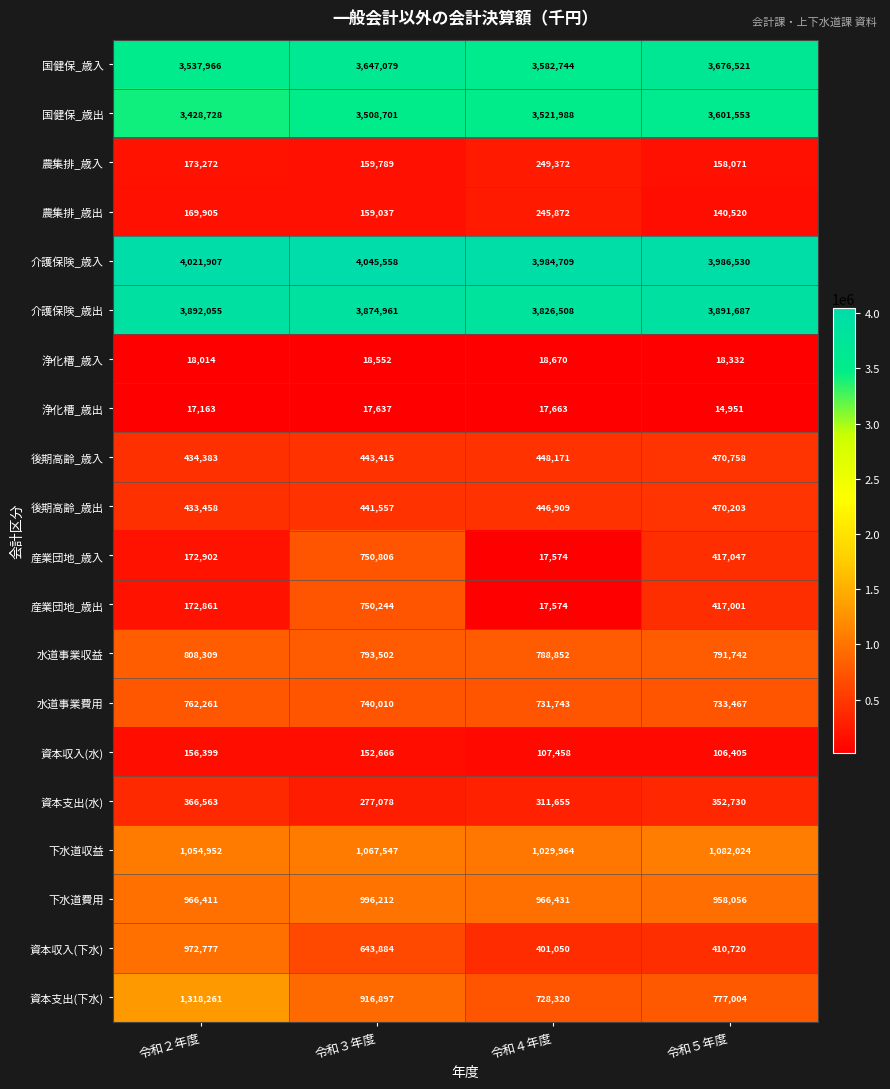

Which series has the largest range (max minus min)?

産業団地_歳入